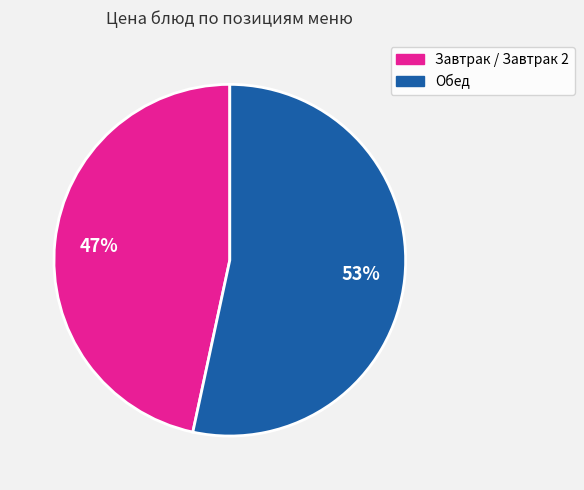

How many segments does this pie chart have?

2